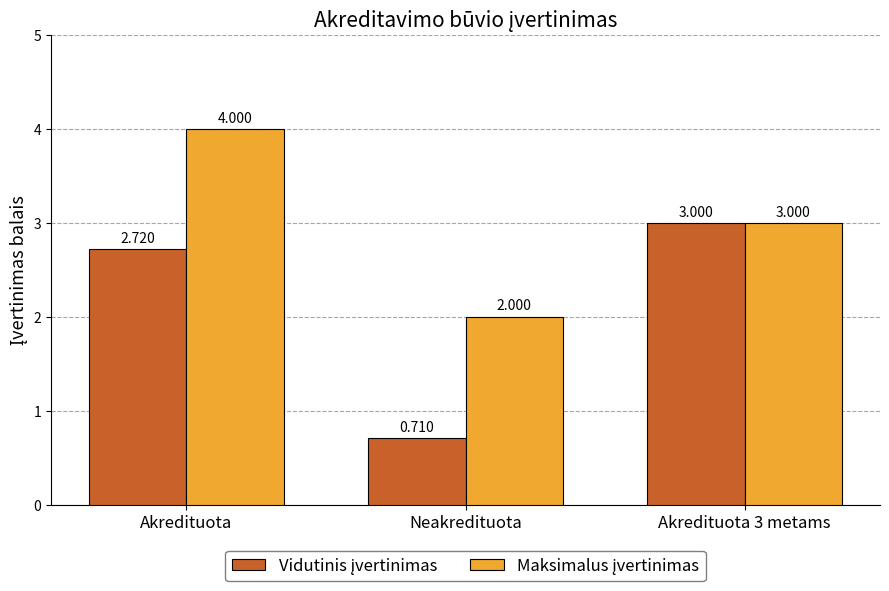

What is the label of the 3rd bar from the left?

Akredituota 3 metams